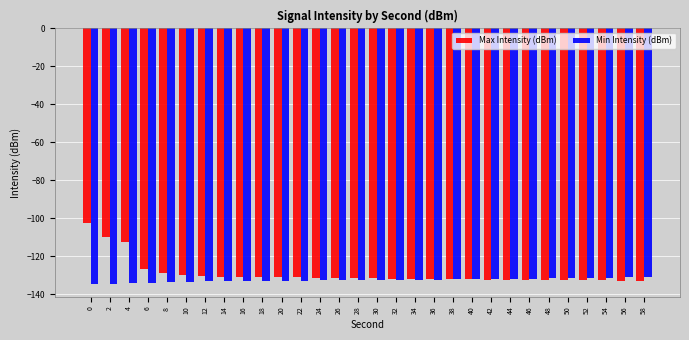

Which series has the largest range (max minus min)?

Max Intensity (dBm)